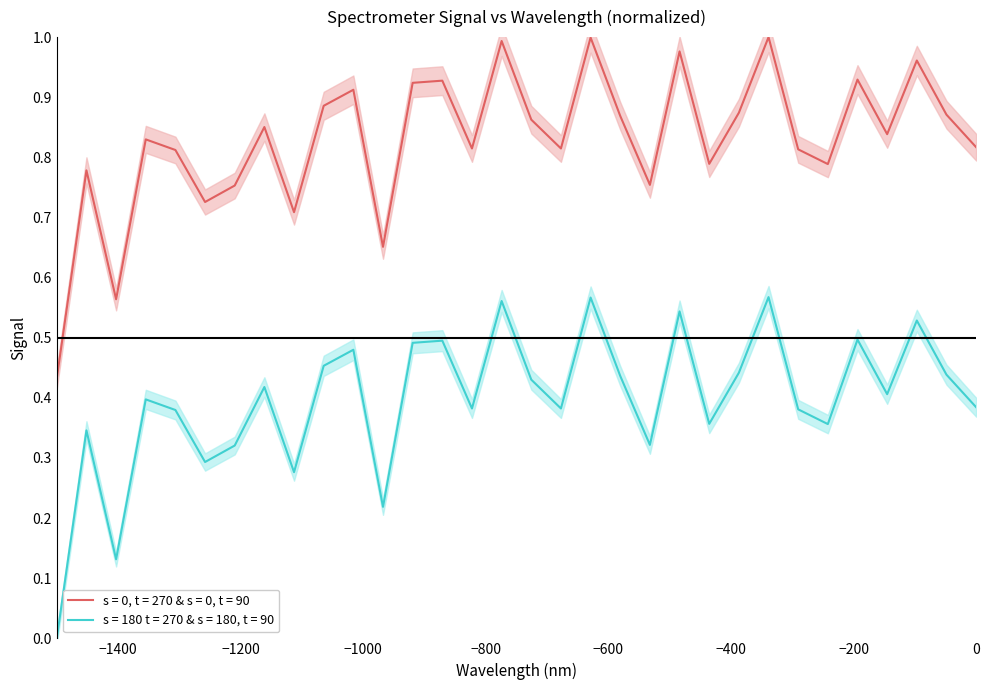

Rank the series by their maximum value, from highest to lowest.

s = 180 t = 270 & s = 180, t = 90, s = 0, t = 270 & s = 0, t = 90